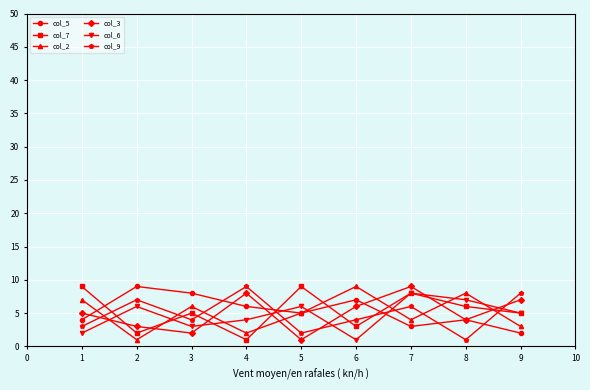

True or false: col_6 and col_3 cross at least once.

True